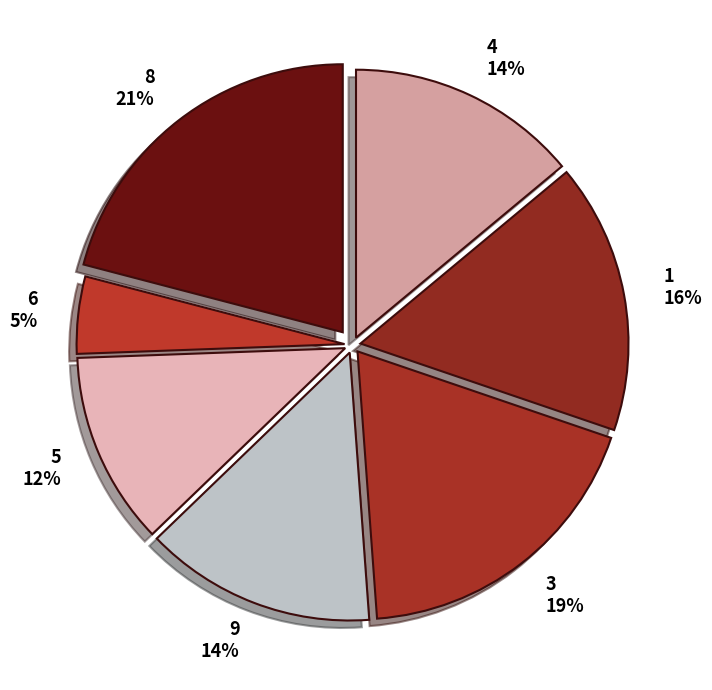

Which has a higher value, 6 or 9?

9